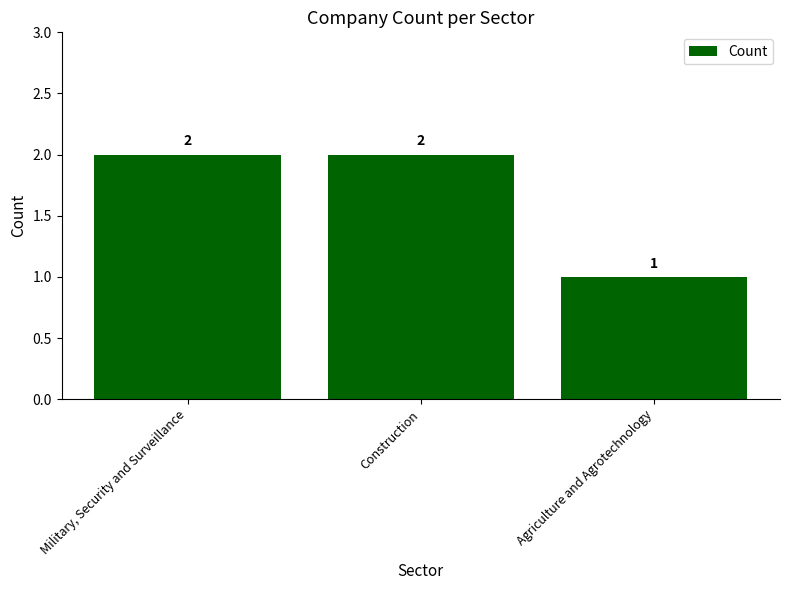

What is the value of the 2nd bar from the left?

2